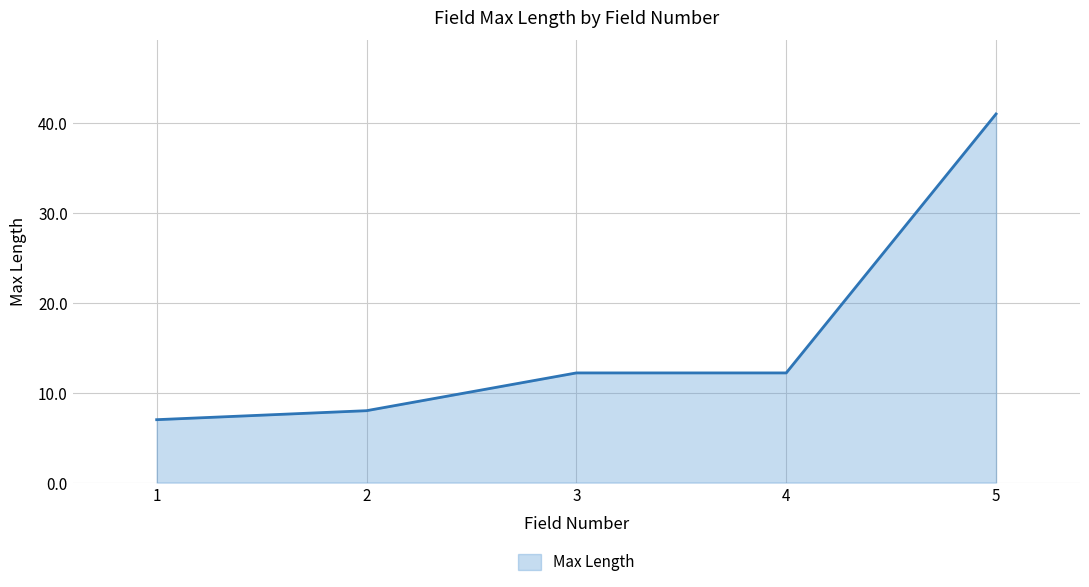

Read the value at 1.

7.0